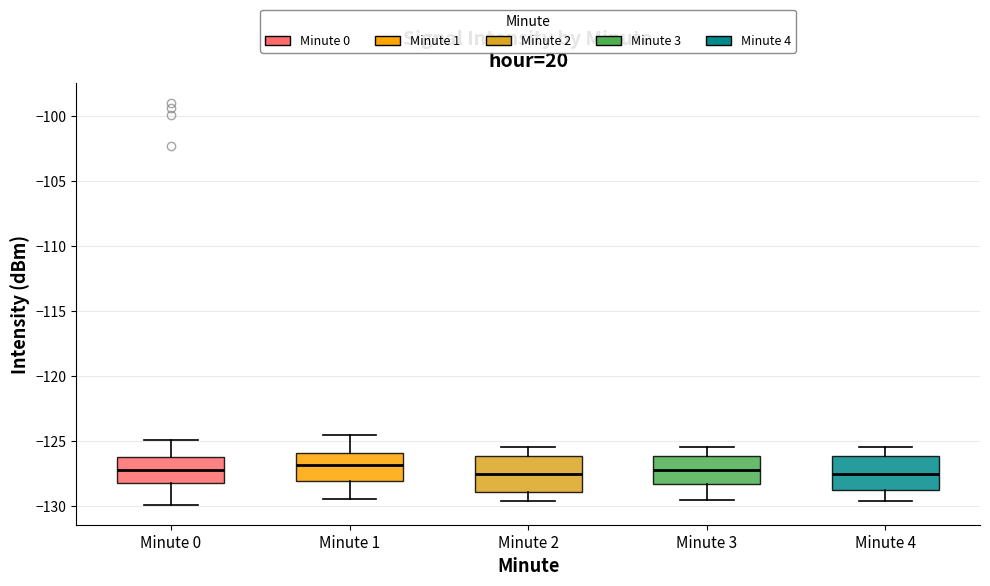

Reading left to right, read every box against the y-axis: the position of its median line, the range the box covers, and the ends of its whiskers. The values are not printed on the chart, so give them approximately, as read against the axis.

Minute 0: median -127.0, box -128.0 to -126.0, whiskers -130.0 to -125.0
Minute 1: median -127.0, box -128.0 to -126.0, whiskers -129.5 to -124.5
Minute 2: median -127.5, box -129.0 to -126.0, whiskers -129.5 to -125.5
Minute 3: median -127.0, box -128.5 to -126.0, whiskers -129.5 to -125.5
Minute 4: median -127.5, box -128.5 to -126.0, whiskers -129.5 to -125.5